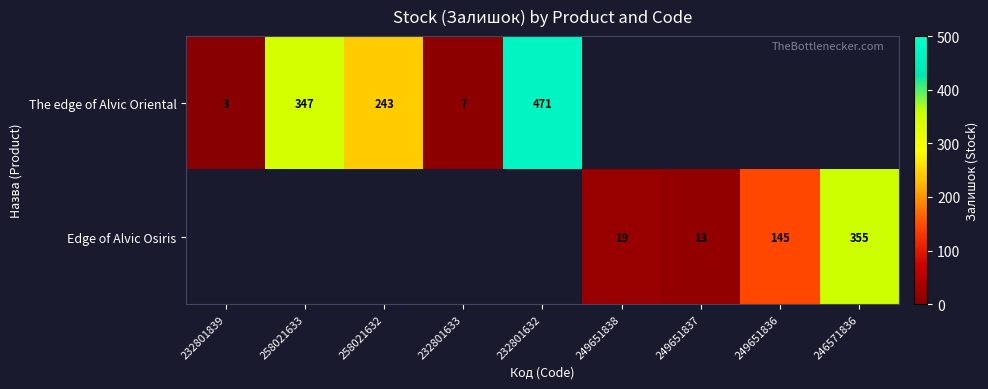

Is it true that The edge of Alvic Oriental equals 162 at 232801632?

False